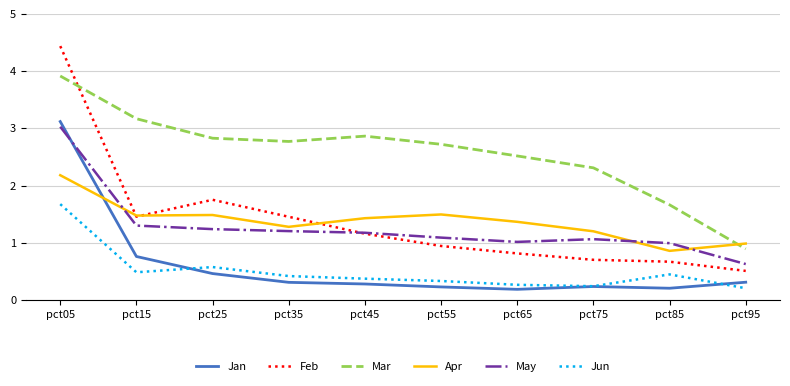

What is the spread (max minus min) of values at pct55?

2.5